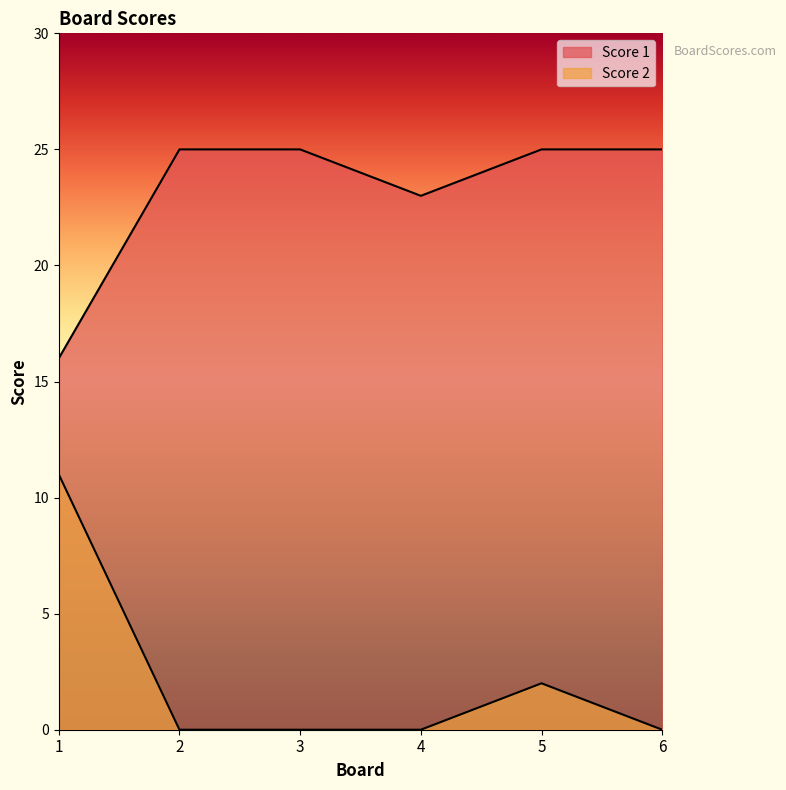

What is the minimum value for Score 1?

16